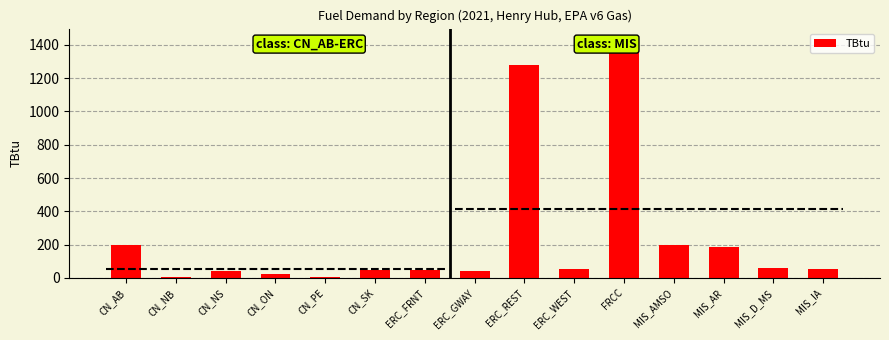

Approximately how many times larger is the value at CN_PE compared to CN_NB?

0.6